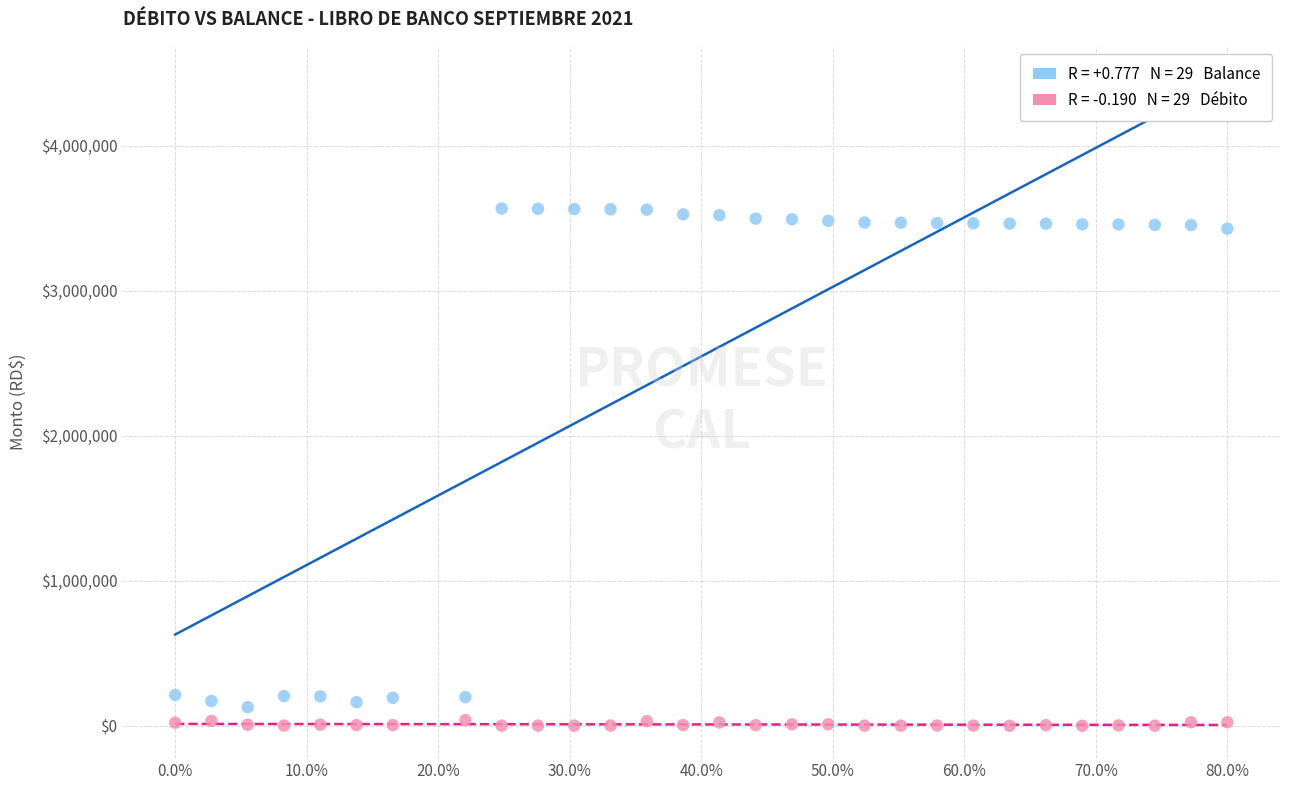

Across all data points, what is the range of Y values (max minus min)?

3565965.6